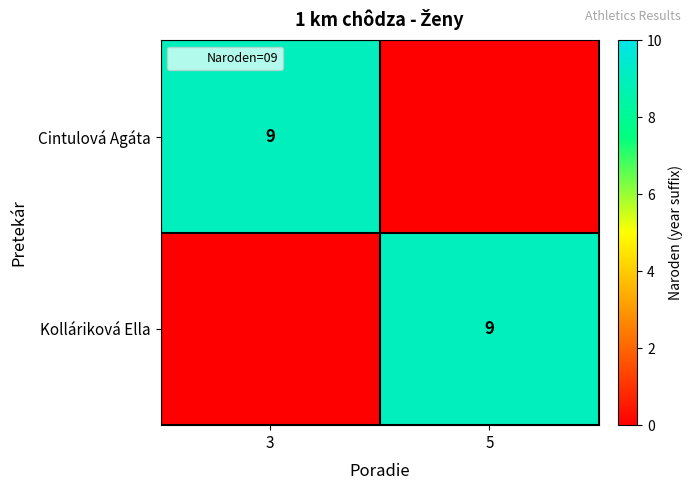

At how many categories does at least one series exceed 4?

2